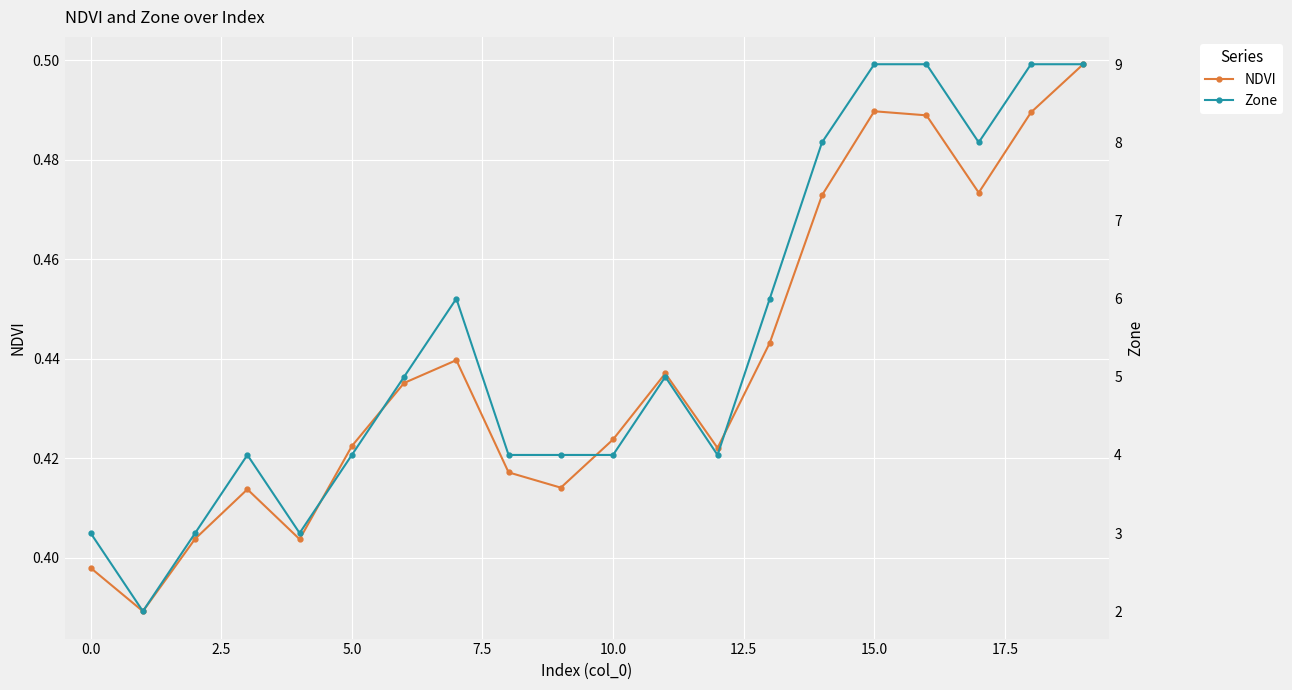

List the series in order of their overall mean, lowest first.

NDVI, Zone